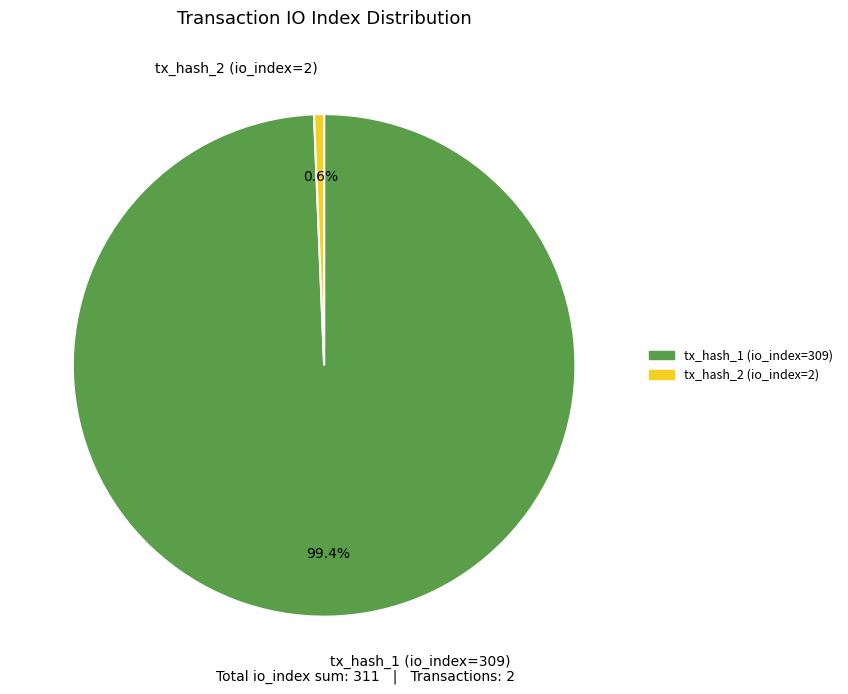

What is the majority slice?

tx_hash_1 (io_index=309)